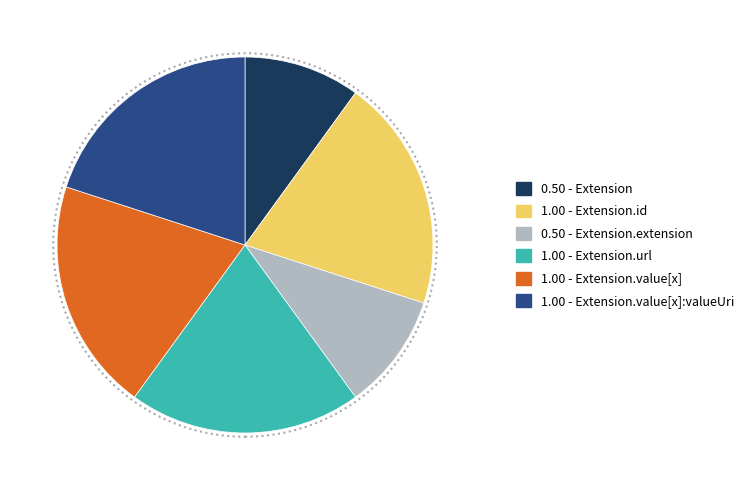

Does any single category account for the majority?

No